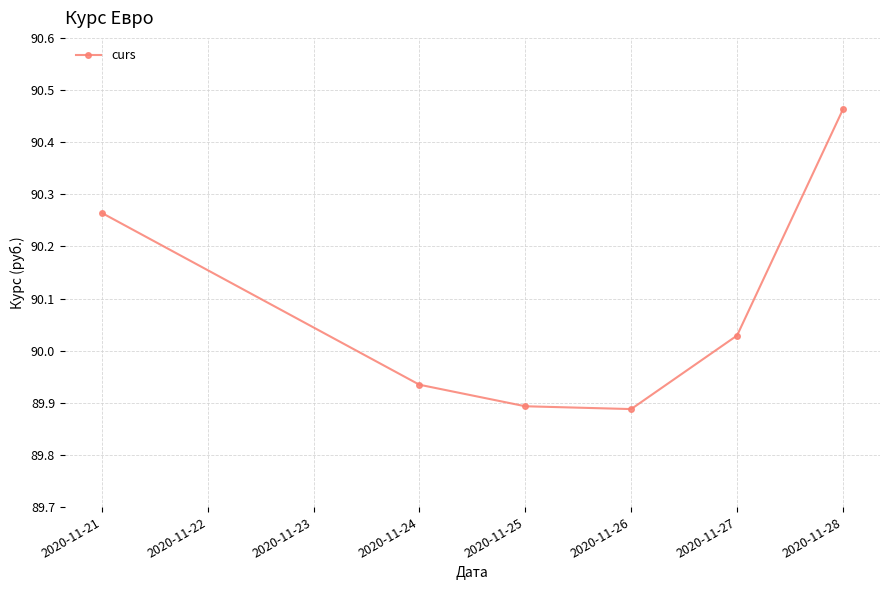

The value at 2020-11-27 is 129.6. True or false?

False